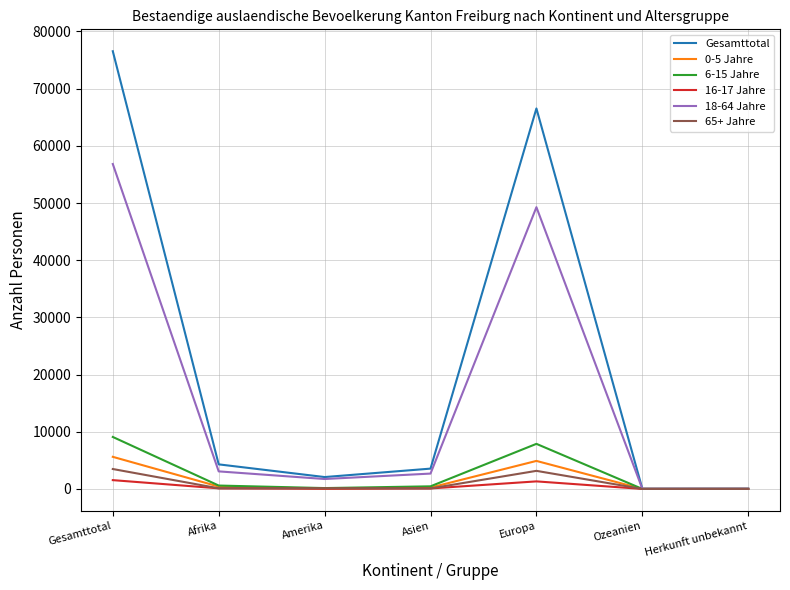

Which category has the highest value across all series?

Gesamttotal